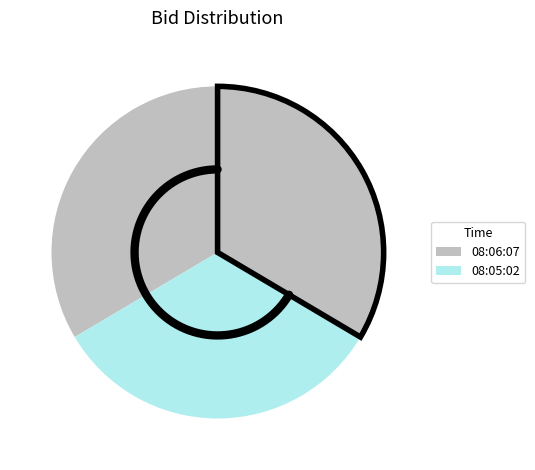

Is there a majority slice in this chart?

No